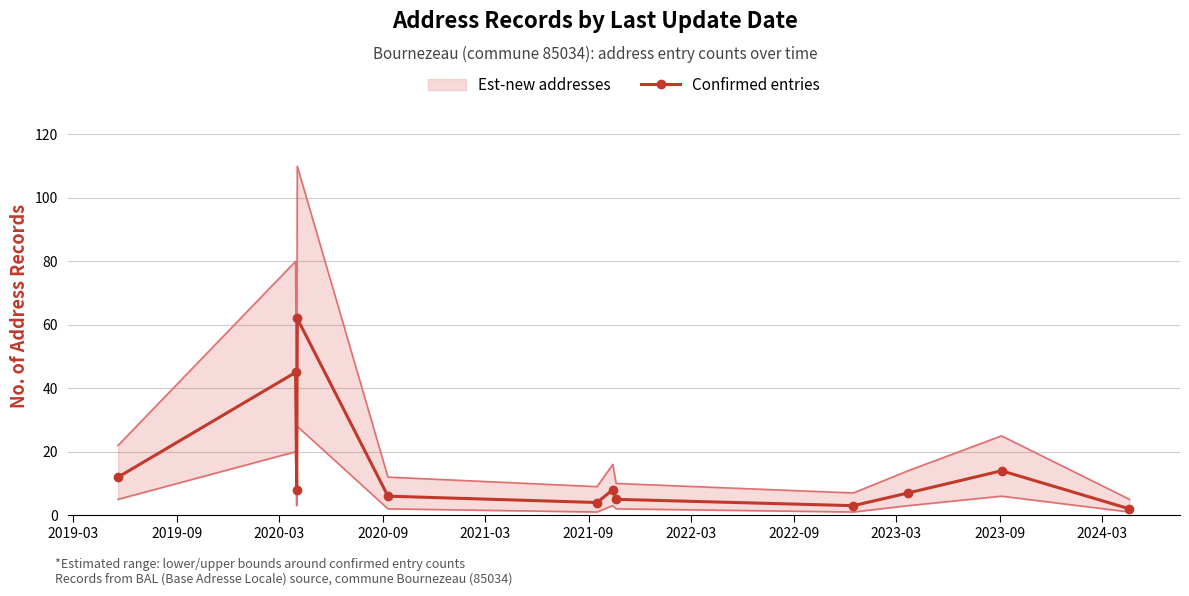

How many data points are less than 8?

6